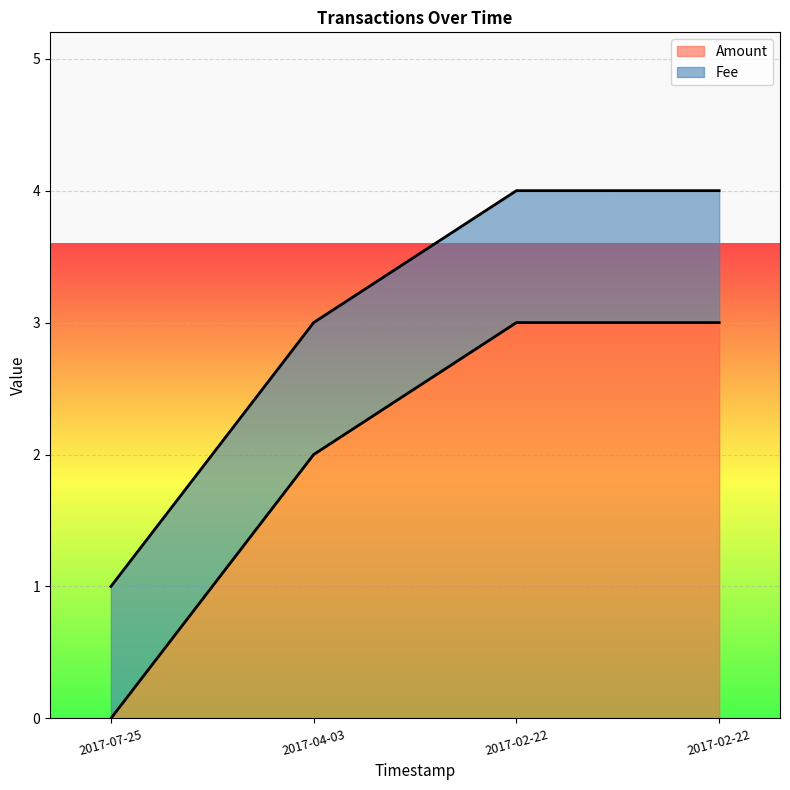

Which has a higher value, 2017-02-22 or 2017-02-22?

2017-02-22